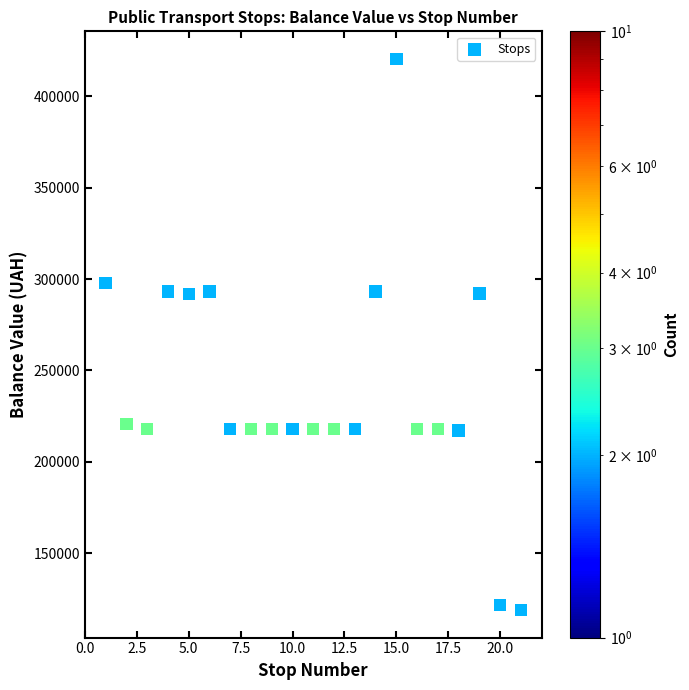

What is the range of Y values (max minus min)?

301716.7